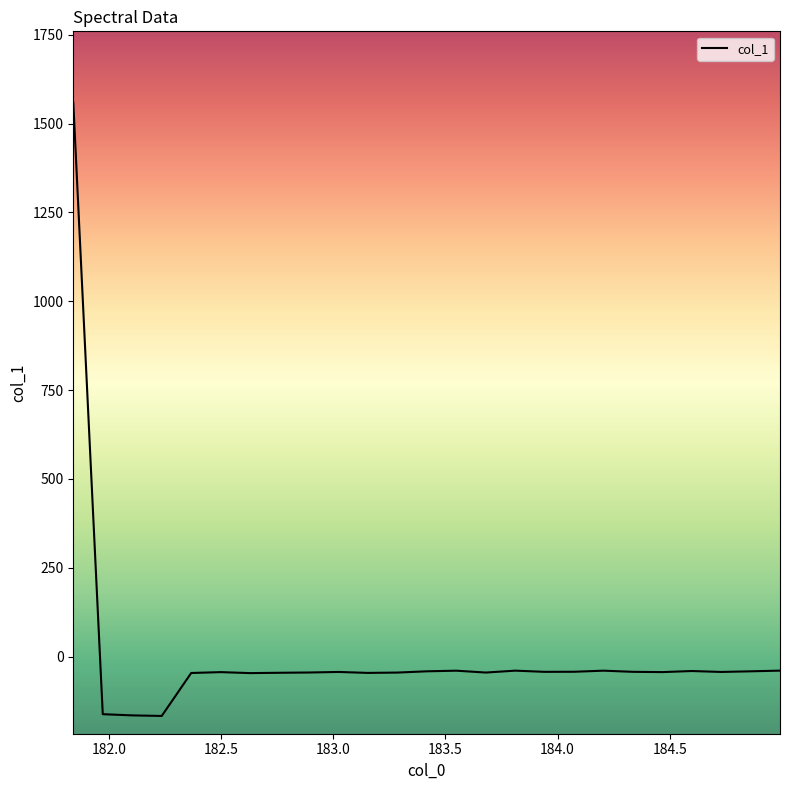

True or false: the data has more than 2 interior local peaks.

True